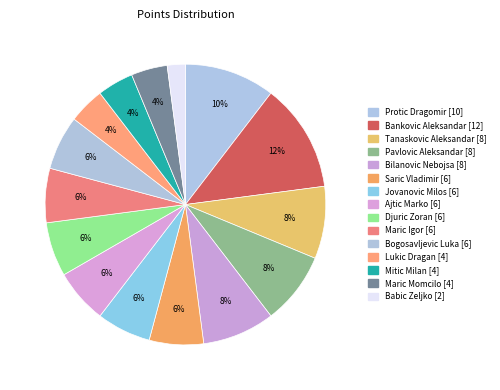

Does any single category account for the majority?

No